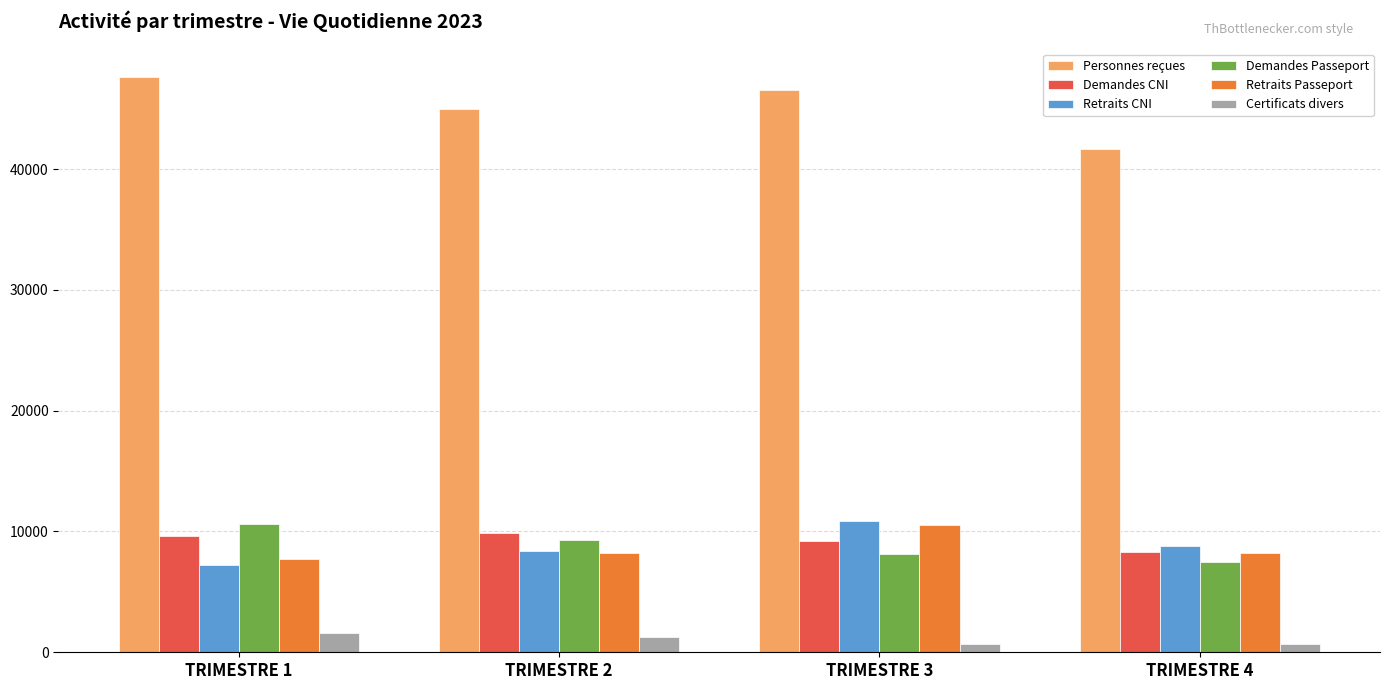

What is the total value across all series at TRIMESTRE 2?

81981